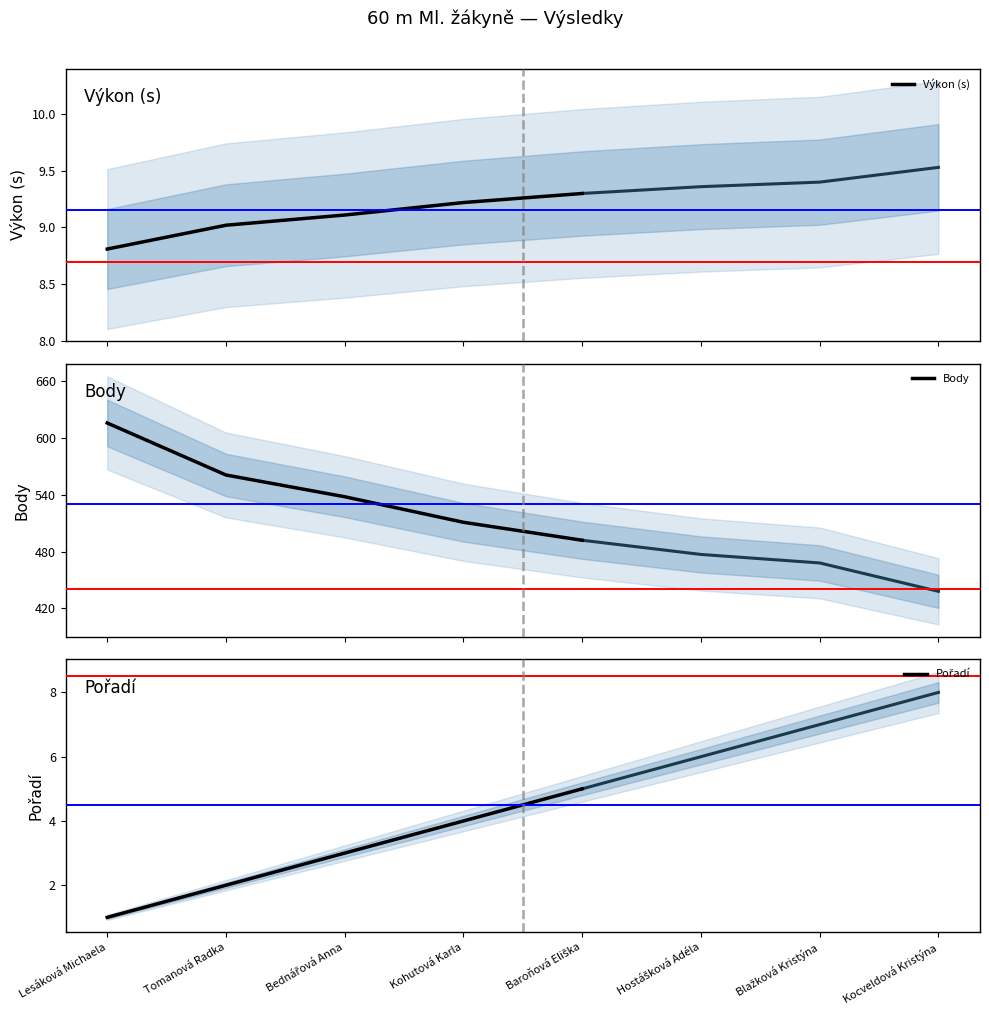

Rank the series at Kohutová Karla from lowest to highest value.

Pořadí, Výkon (s), Body